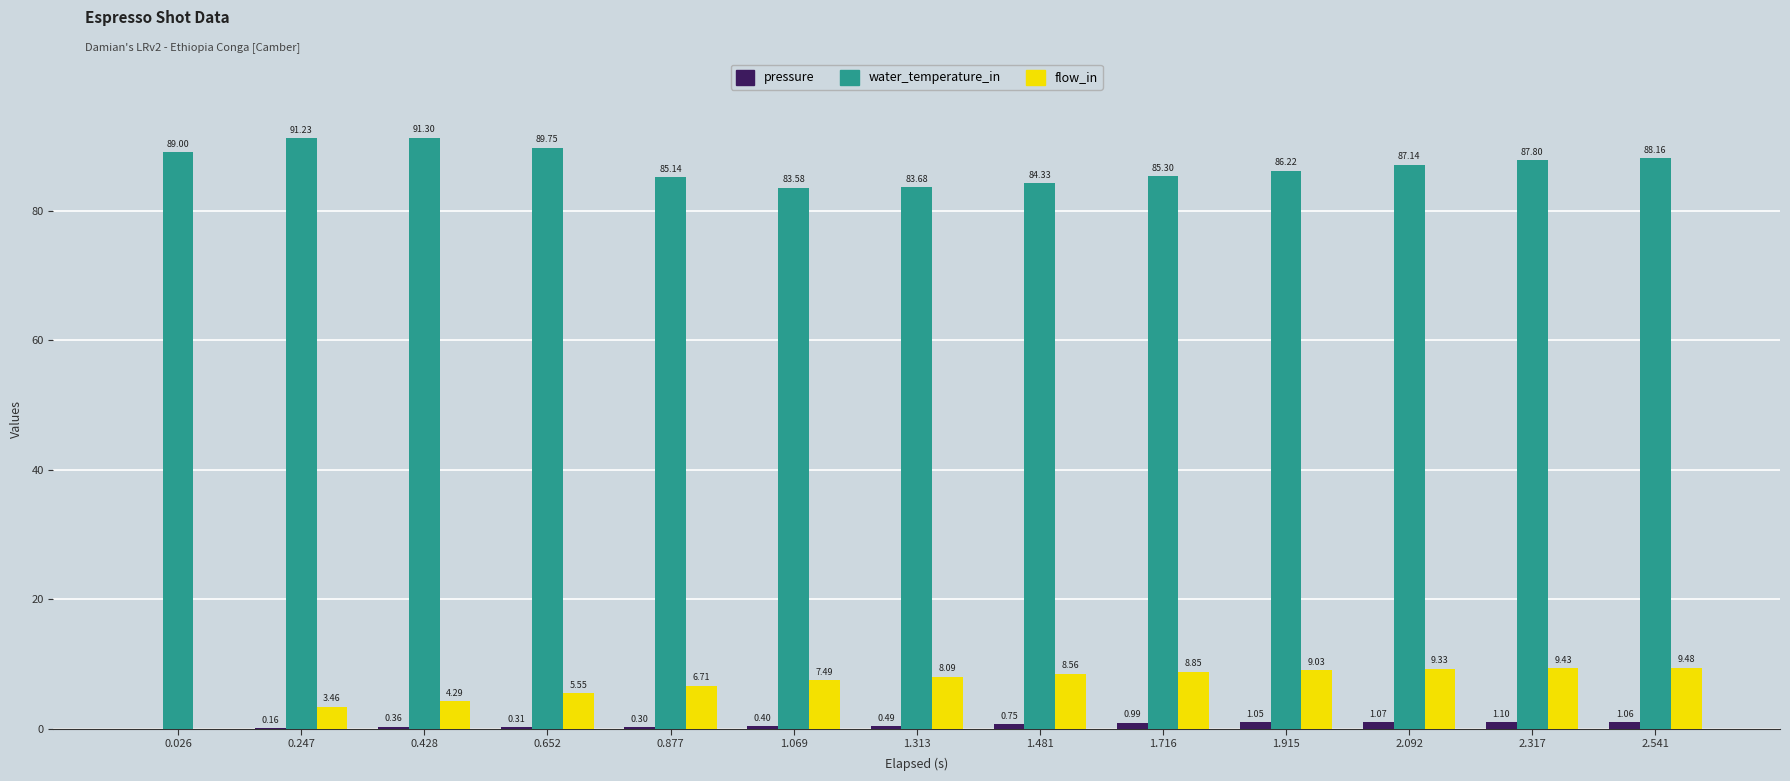

What is the sum of the pressure values at 2.541 and 0.026?

1.1